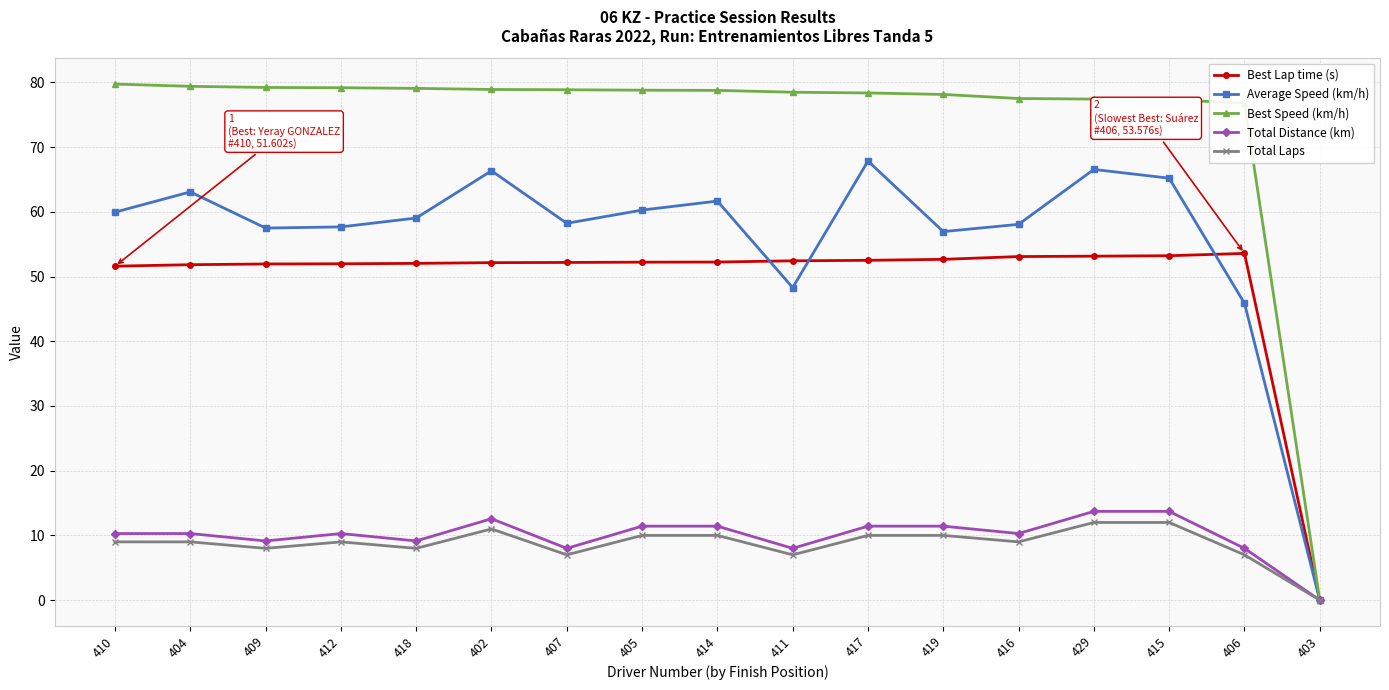

How many positive values does the Best Speed (km/h) series have?

16